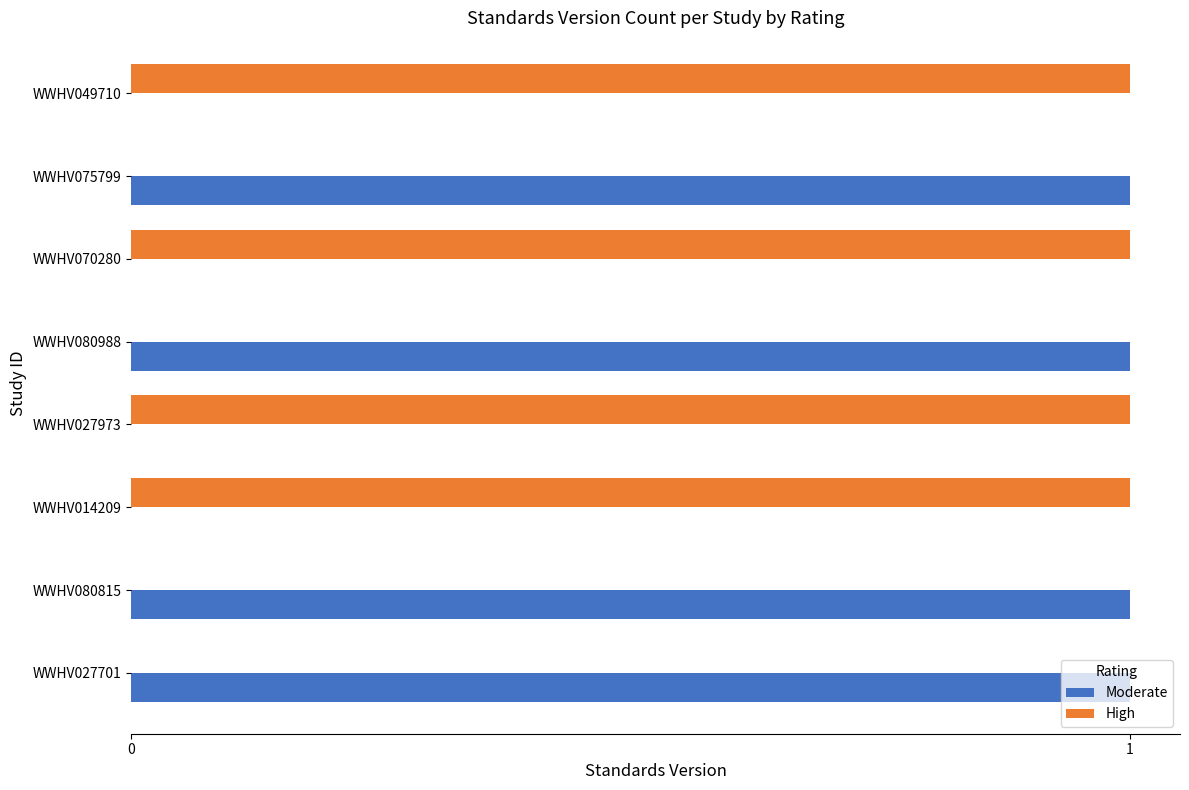

True or false: Moderate has a value of 1 at WWHV080988.

True